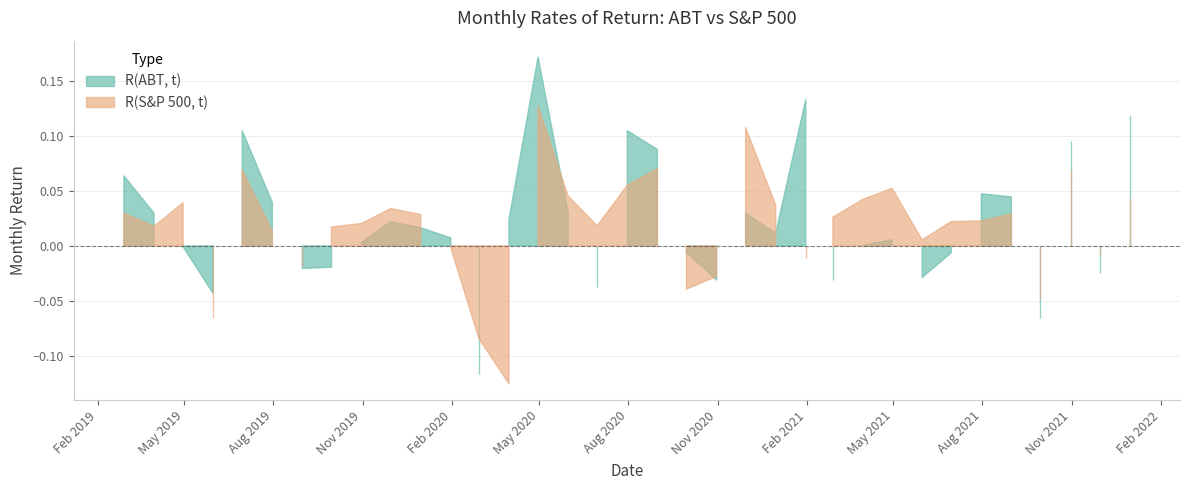

Which category has the highest value across all series?

14